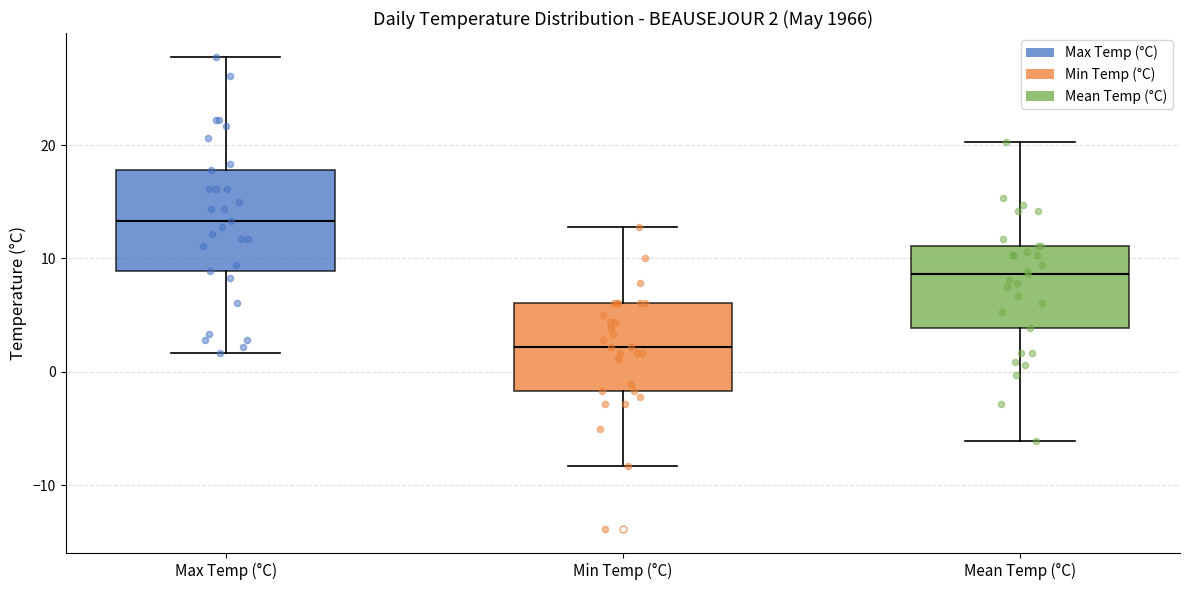

Which box's median line is the highest?

Max Temp (°C)